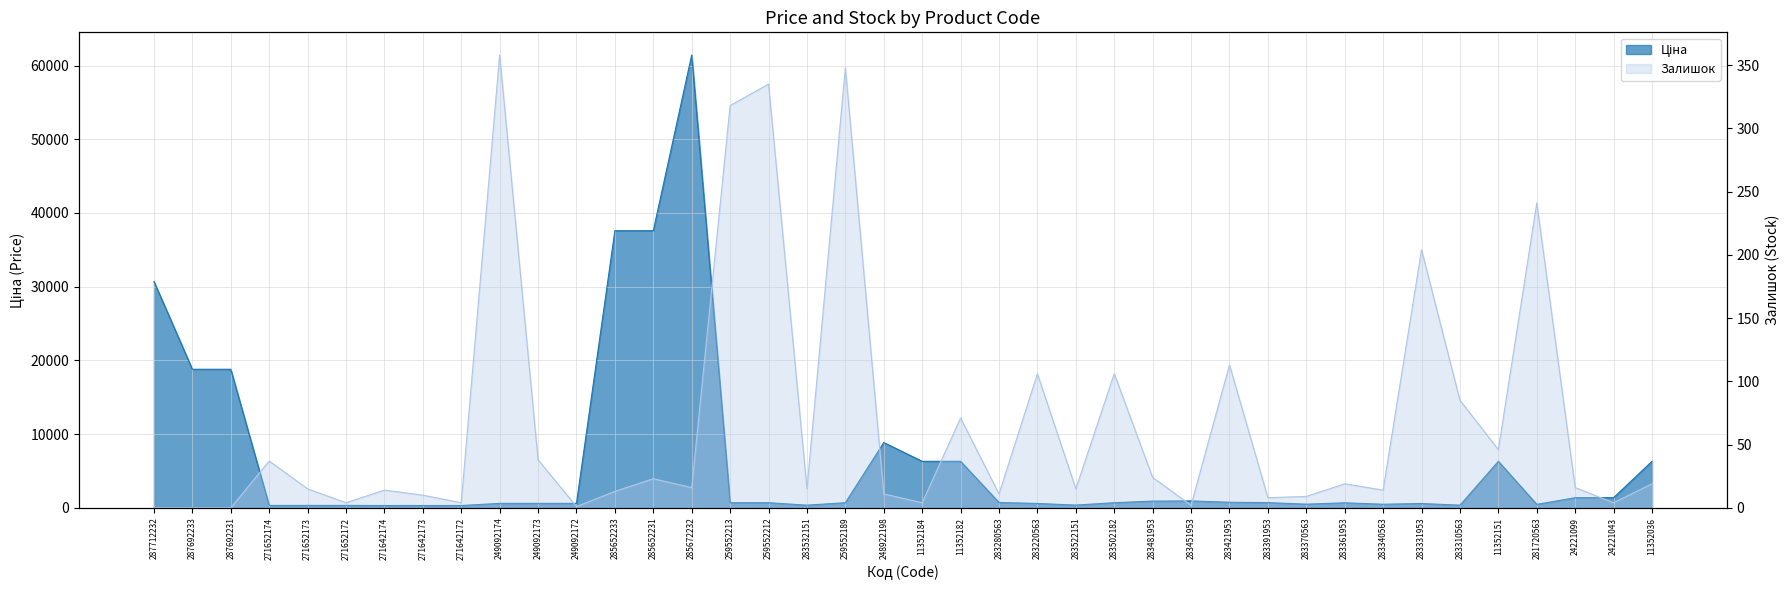

True or false: Залишок and Ціна intersect in this chart.

False